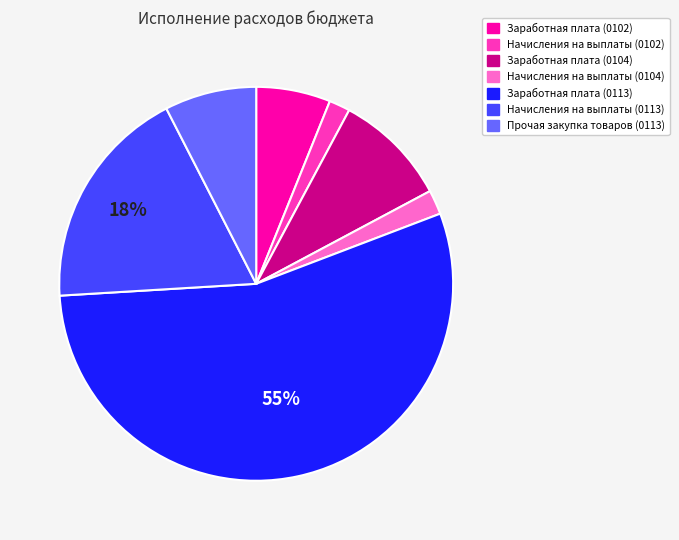

Is there any slice that represents more than half of the pie?

Yes